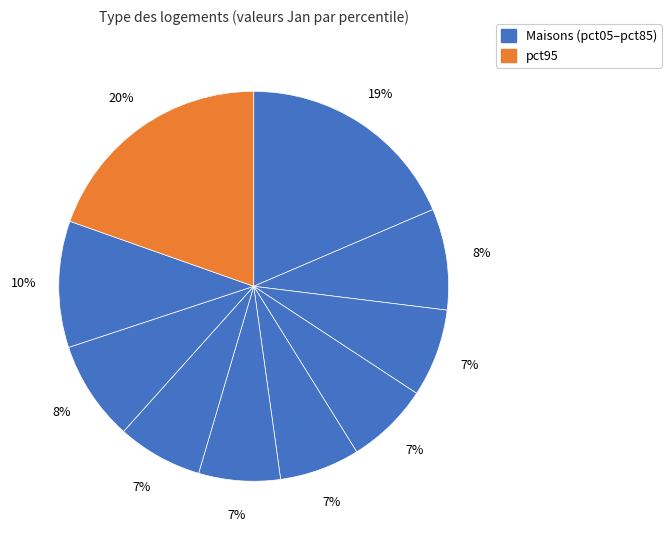

Count the number of slices in the pie.

10